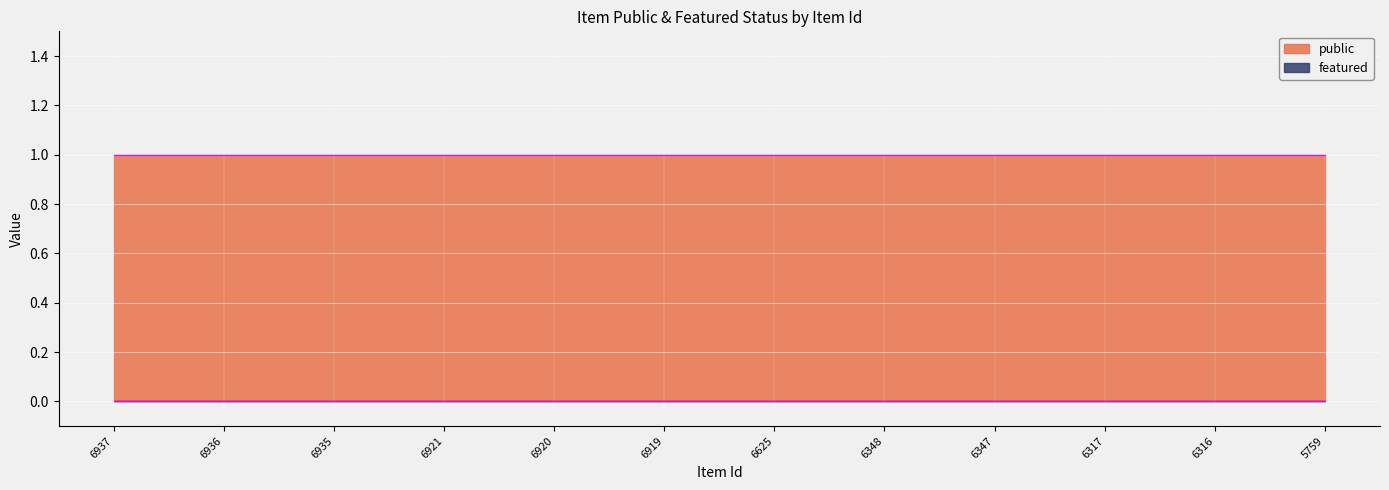

What is the greatest value displayed?

1